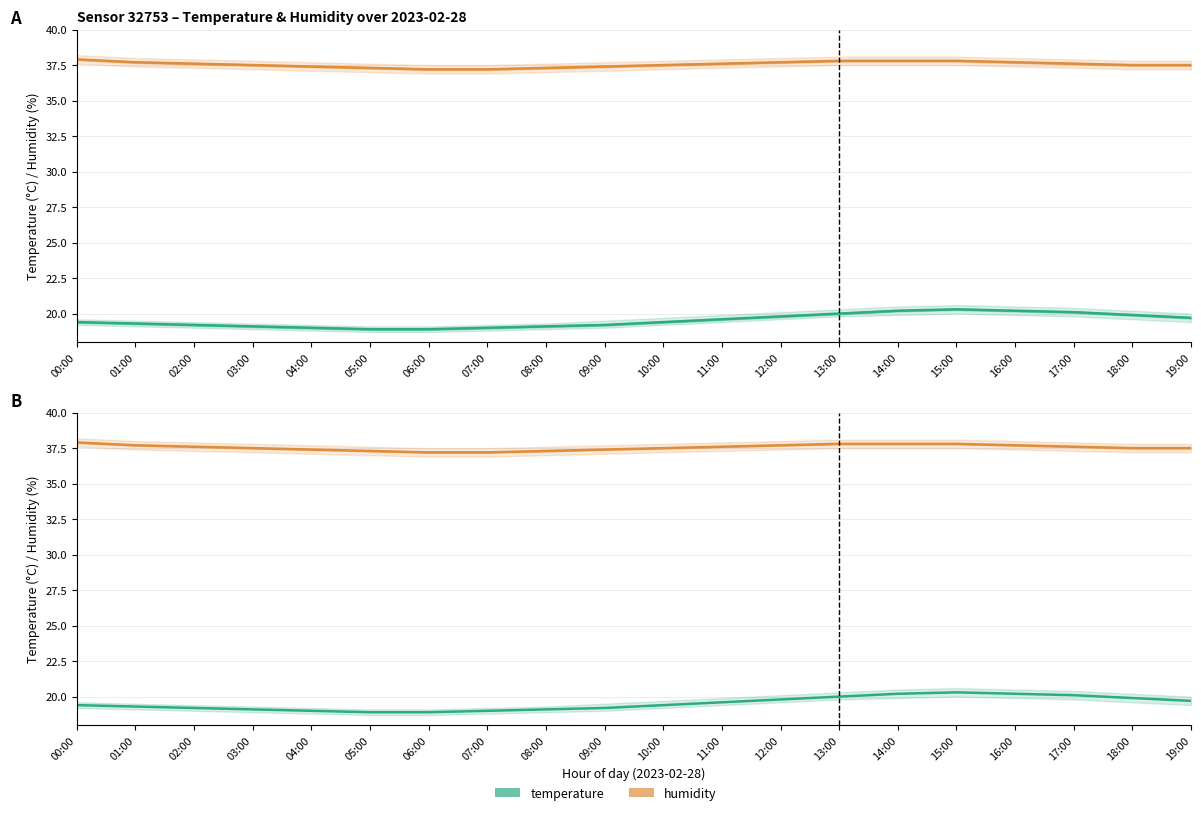

Which series has the widest spread of values?

temperature